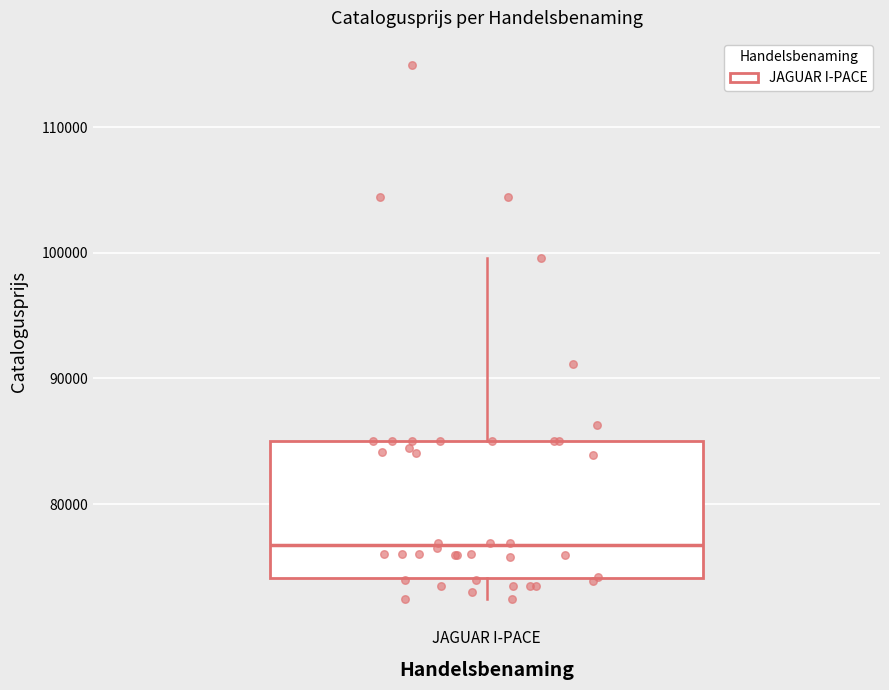

Transcribe this box plot: give where the median line is, the range the box spans, and where the two whiskers end, as read against the y-axis. The values are not printed on the chart, so give them approximately, as read against the axis.

median 77000, box 74000 to 85000, whiskers 72000 to 100000